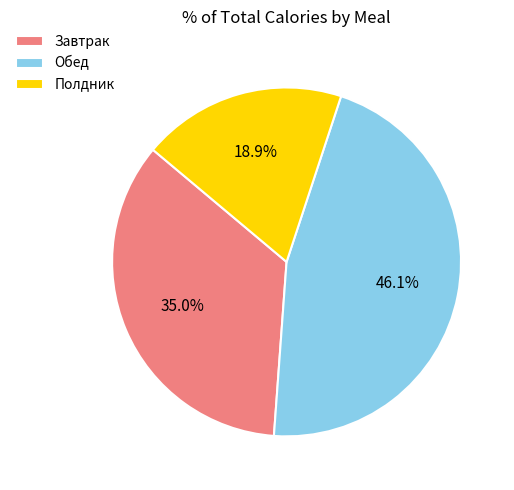

Does Обед represent more than half of the total?

No